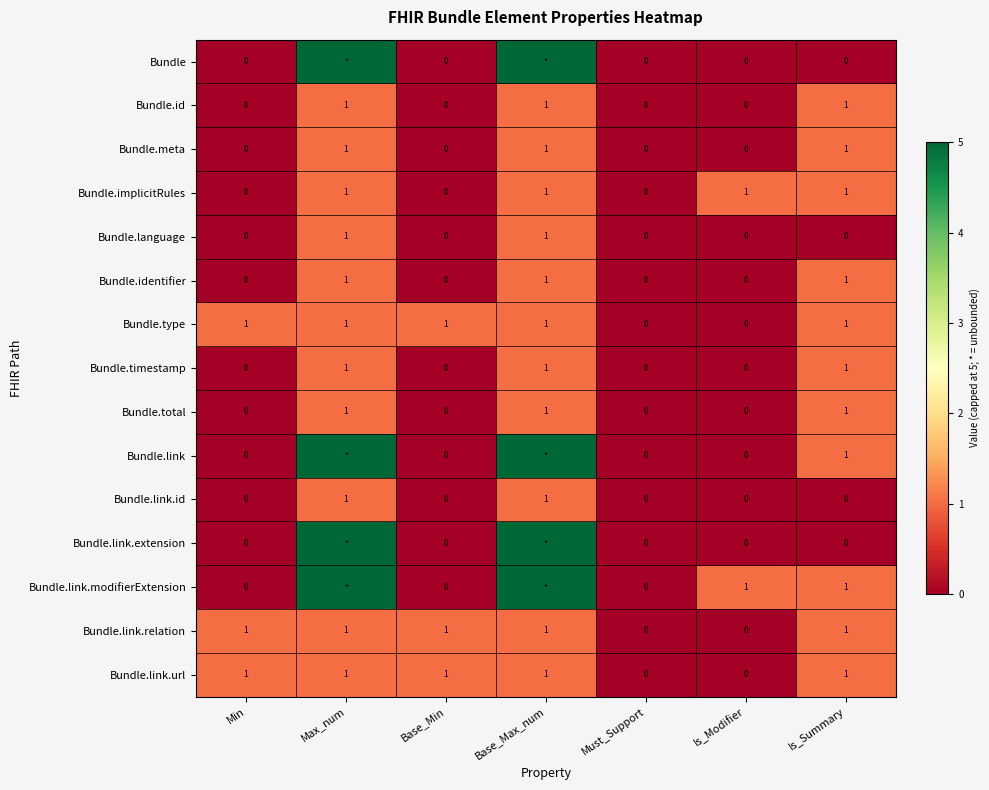

The Bundle.language series shows 1 at Must_Support. True or false?

False